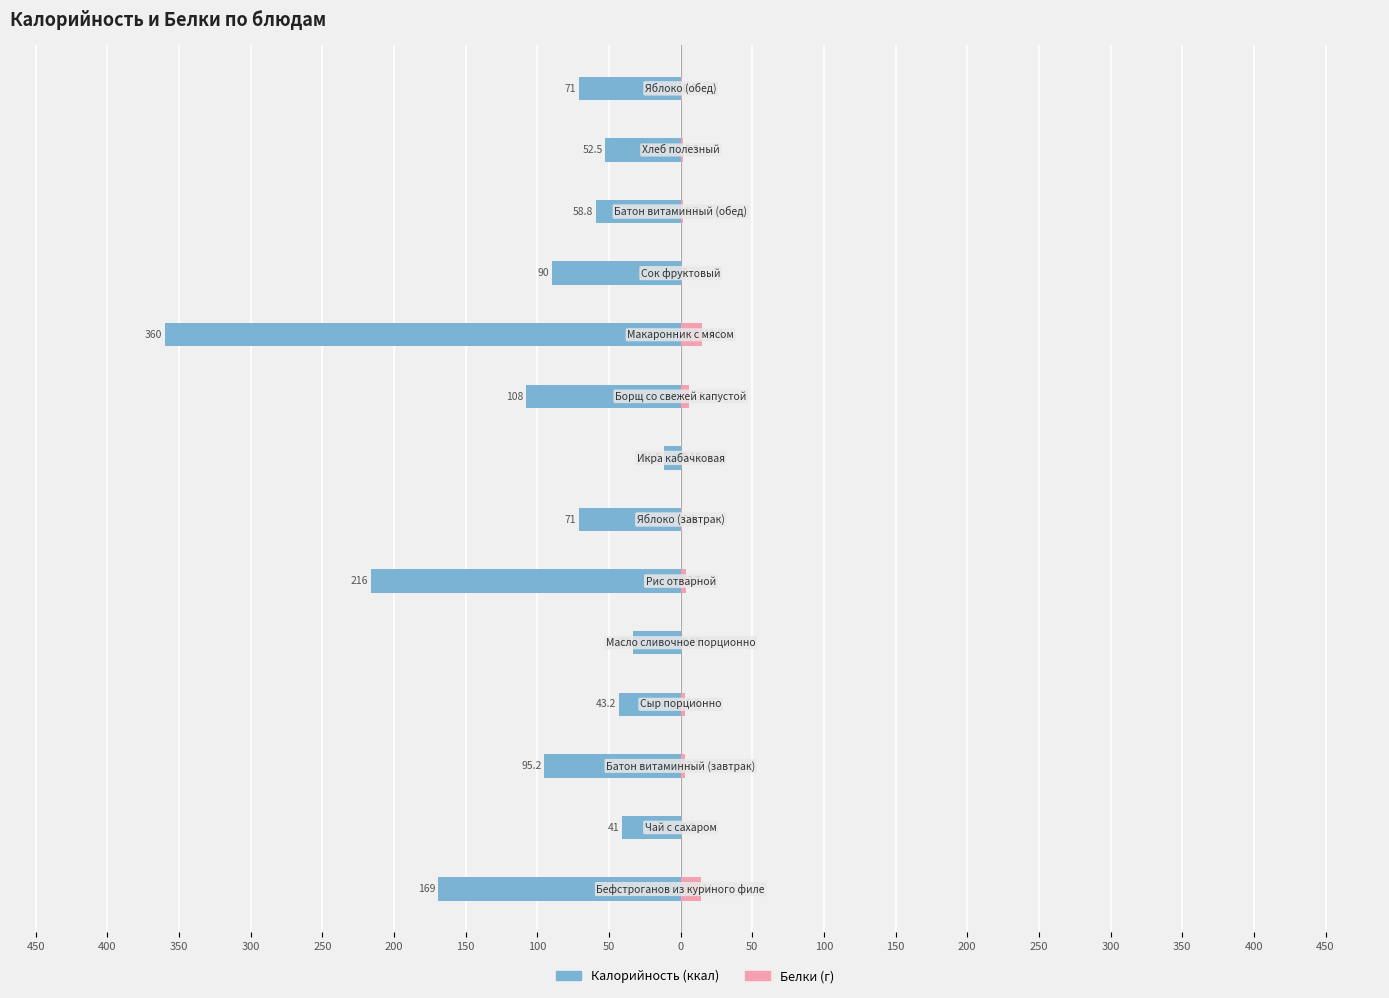

Reading left to right, what are all the values shown in this chart?

Калорийность: 450=-169.0	400=-41.0	350=-95.2	300=-43.2	250=-33.0	200=-216.0	150=-71.0	100=-11.5	50=-108.0	0=-360.0	50=-90.0	100=-58.8	150=-52.5	200=-71.0
Белки: 450=14.0	400=0.2	350=2.7	300=2.8	250=0.1	200=3.7	150=0.6	100=0.1	50=5.7	0=14.8	50=0.0	100=1.7	150=1.8	200=0.6